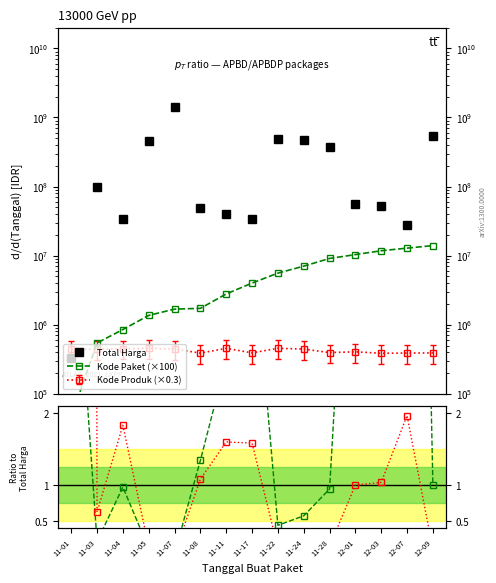

Read the Total Harga value at 11-03.

98772570.0